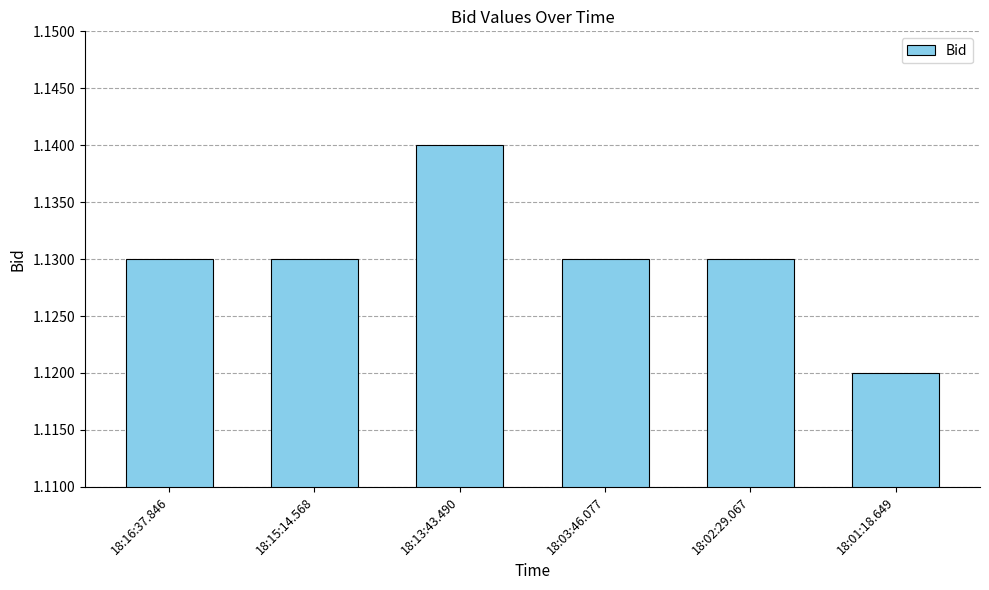

At which category does the chart reach its peak across all series?

18:13:43.490